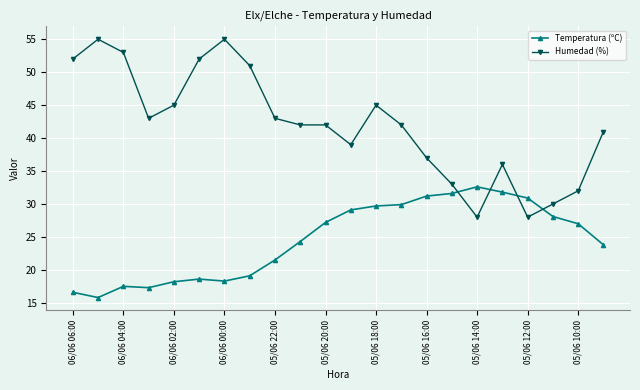

Which series has the largest range (max minus min)?

Humedad (%)